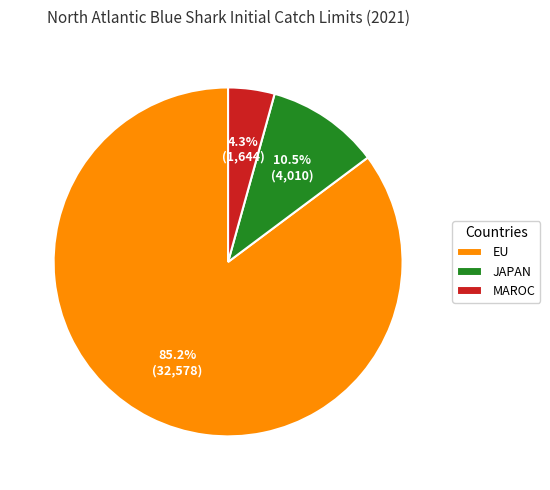

To the nearest percent, what is the average slice percentage?

33%